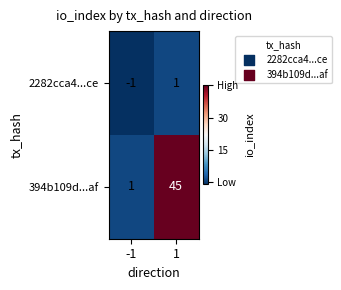

The value of 394b109d...af at 1 is 73. True or false?

False